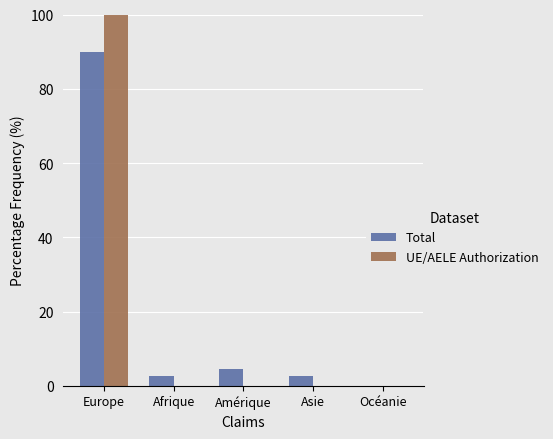

Which series has the widest spread of values?

UE/AELE Authorization